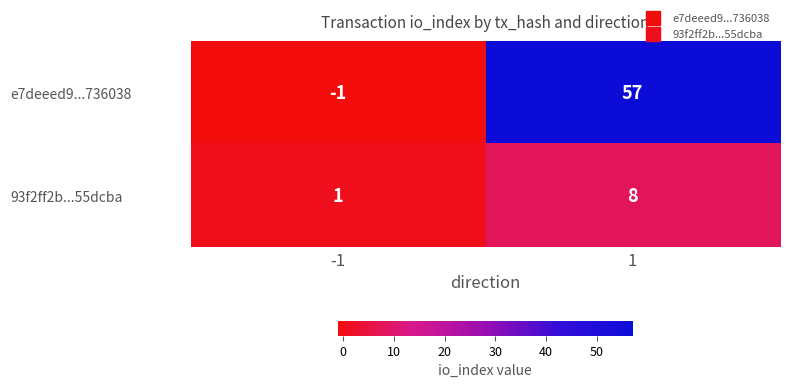

How many data points does each series have?

2